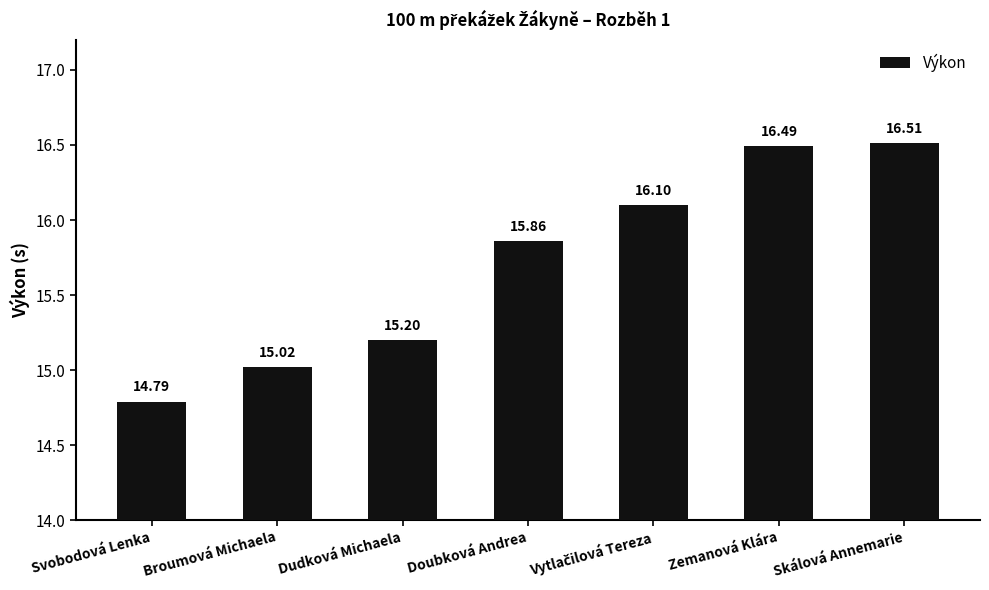

What is the smallest value displayed?

14.8